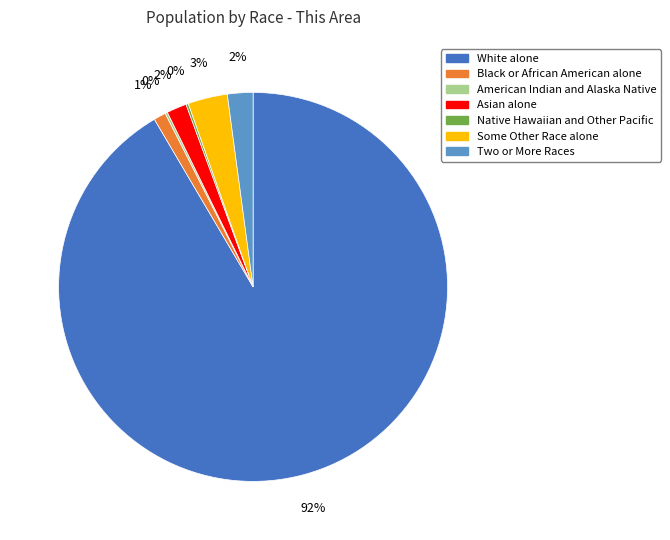

To the nearest percent, what is the combined percentage of Black or African American alone and White alone?

93%